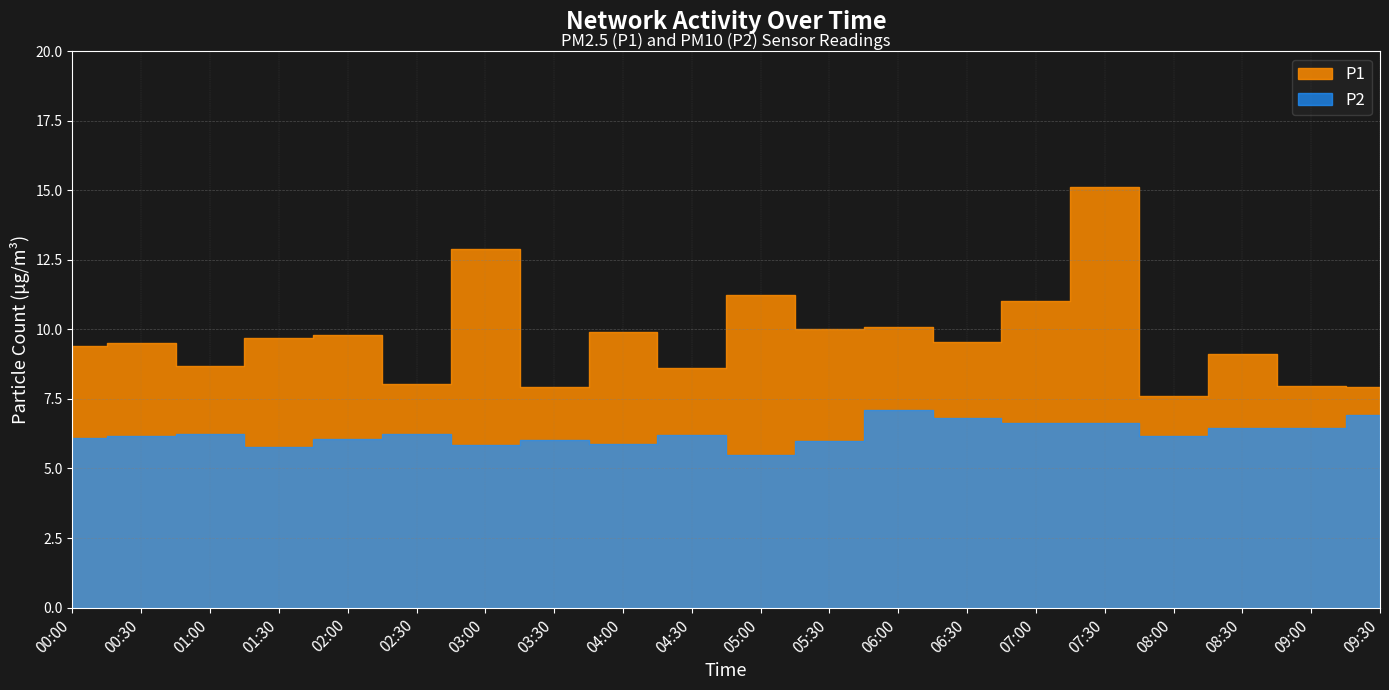

What position from the left is 02:30?

6